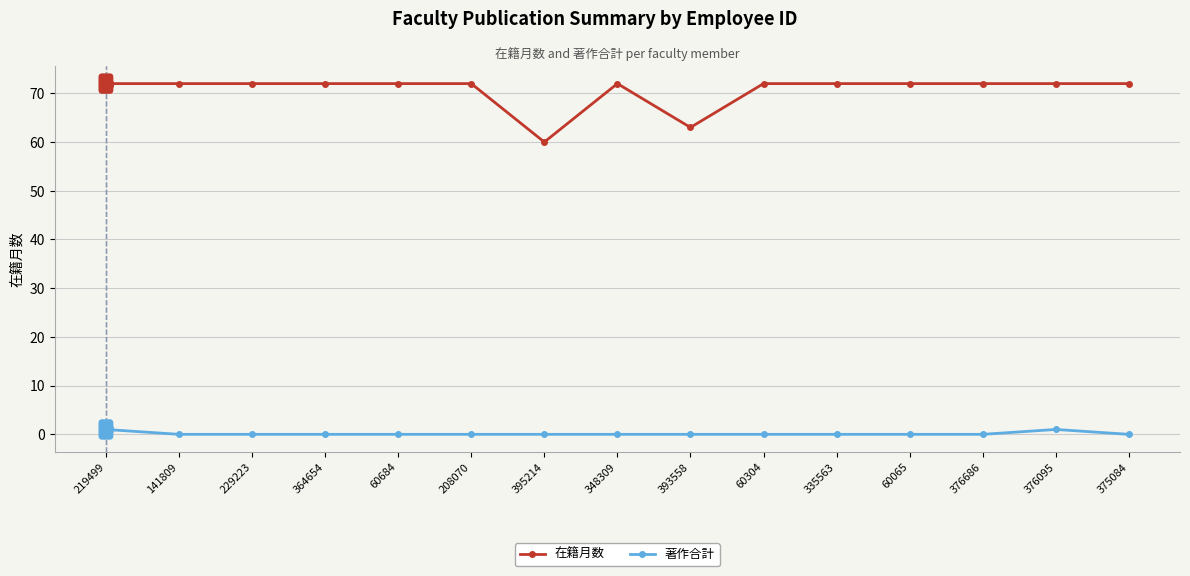

What is the label of the 8th point from the right?

348309